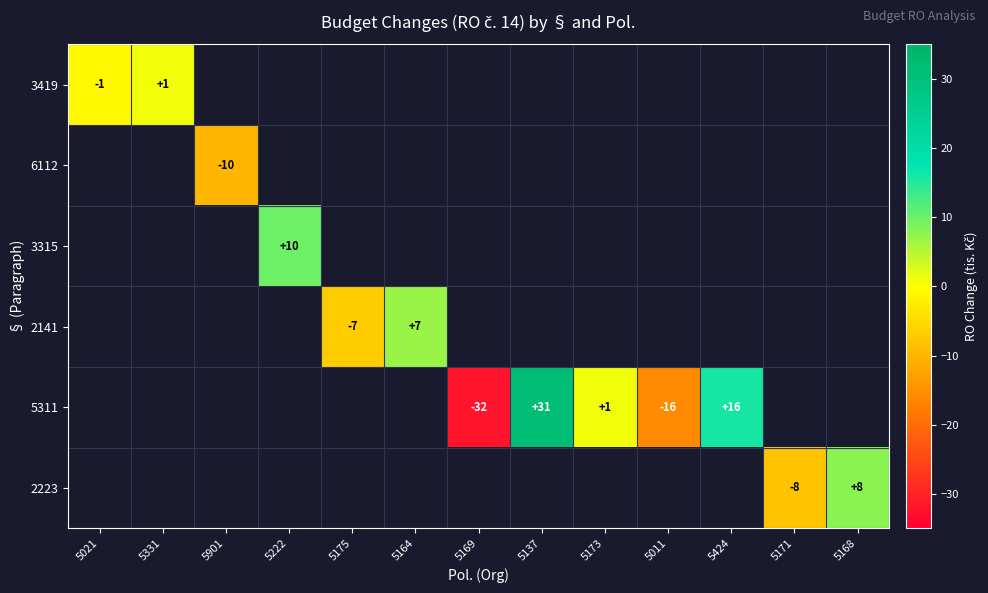

Which has a higher value, 5021 or 5222?

5222